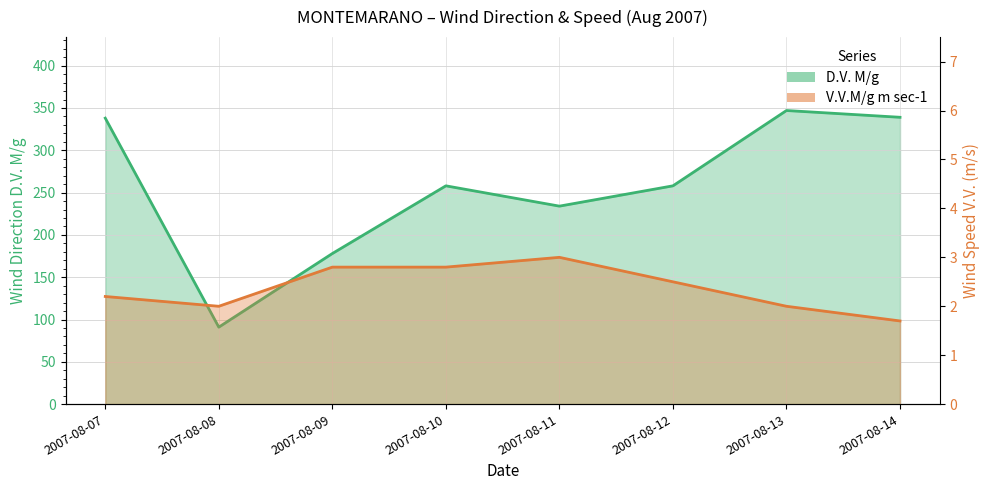

Reading right to left, transcribe all the data shown in this chart.

D.V. M/g: 339.0	347.0	258.0	234.0	258.0	178.0	91.0	338.0
V.V.M/g m sec-1: 1.7	2.0	2.5	3.0	2.8	2.8	2.0	2.2